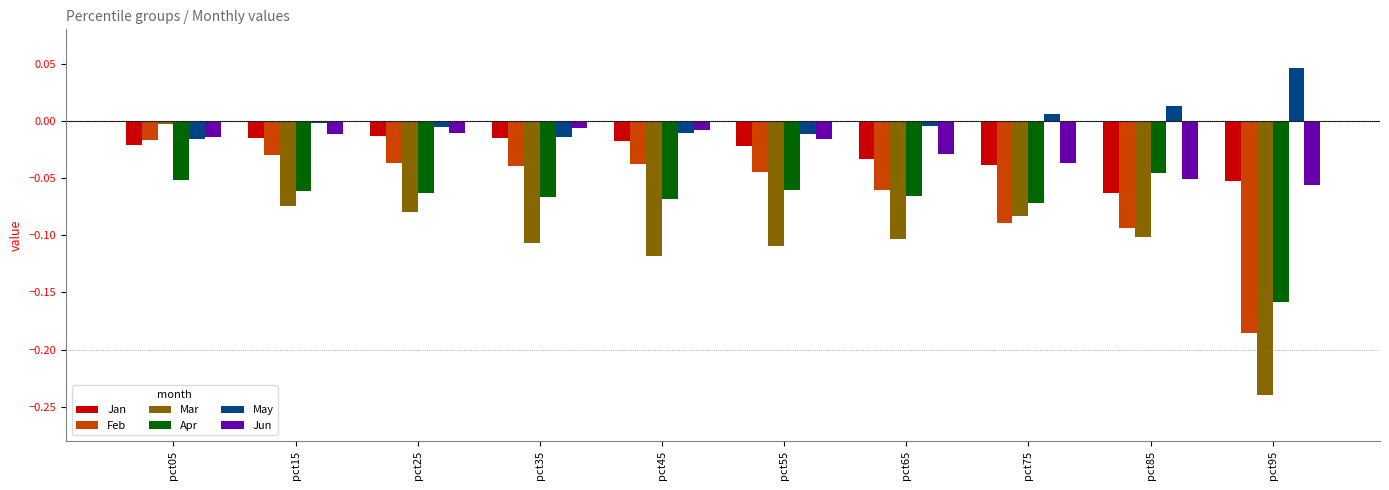

What is the sum of all Mar values?

-1.0